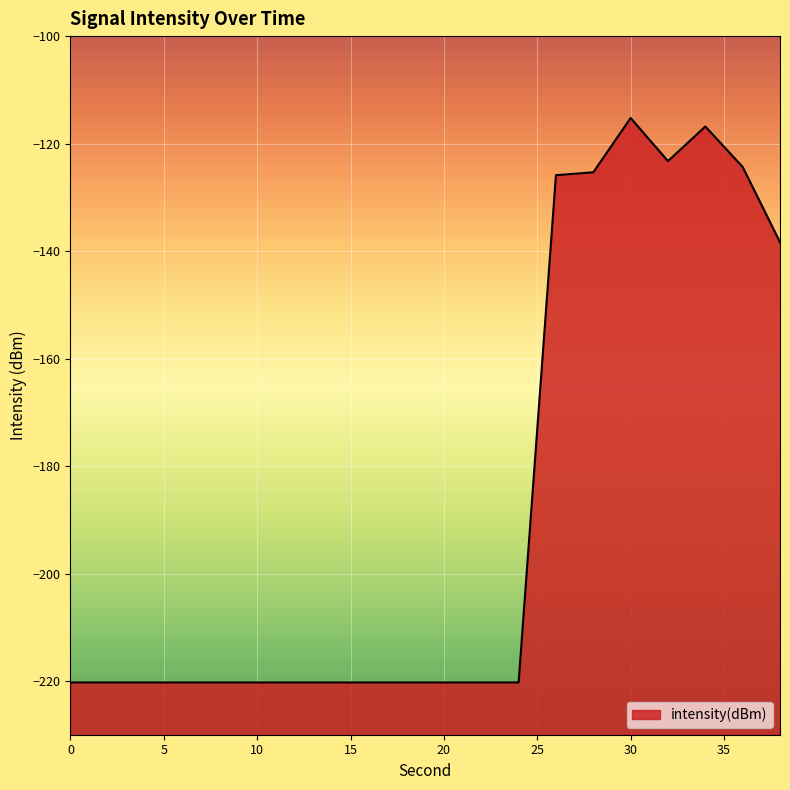

How many data points are less than -220?

13